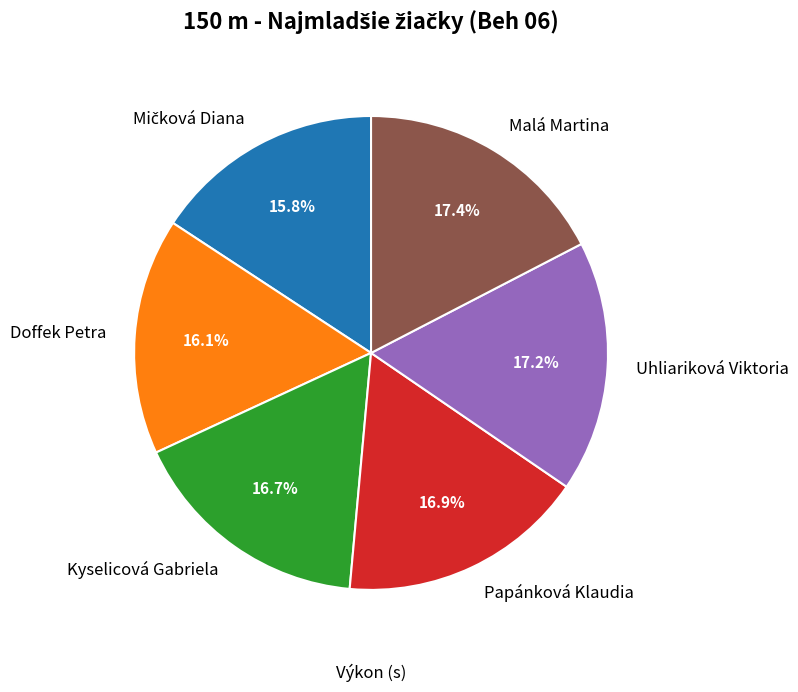

To the nearest percent, what is the average slice percentage?

17%